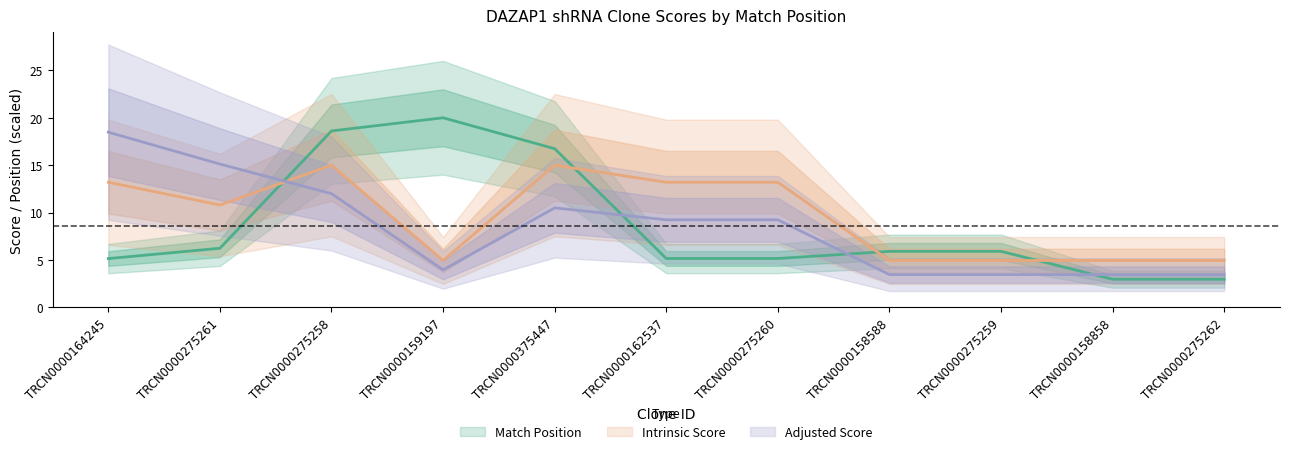

At which category does the chart reach its minimum across all series?

TRCN0000158858